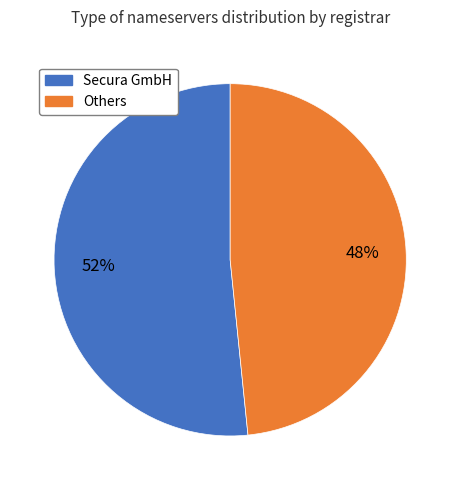

Do Secura GmbH and Others together represent more than half of the pie?

Yes